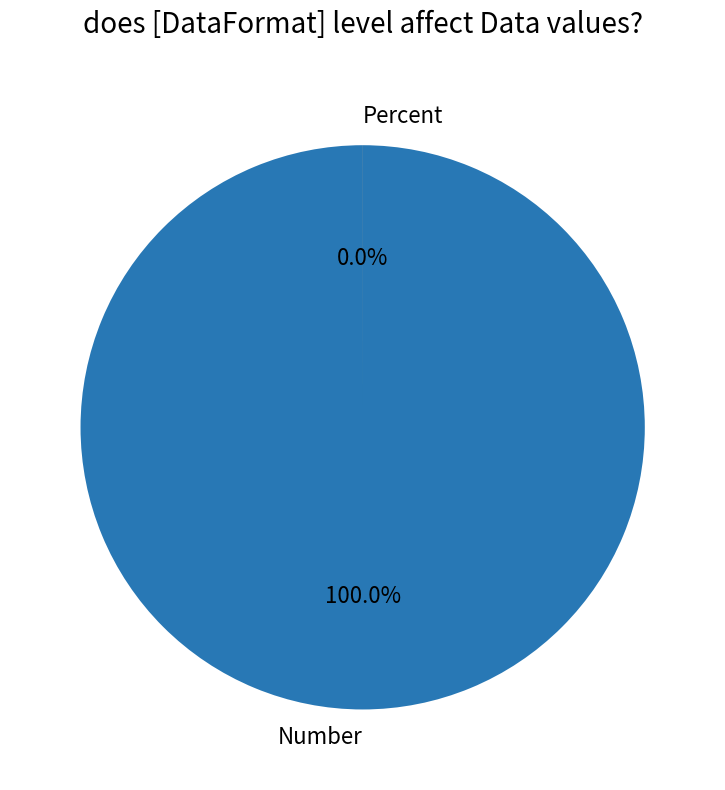

What is the change in value from Number to Percent?

-3303.9